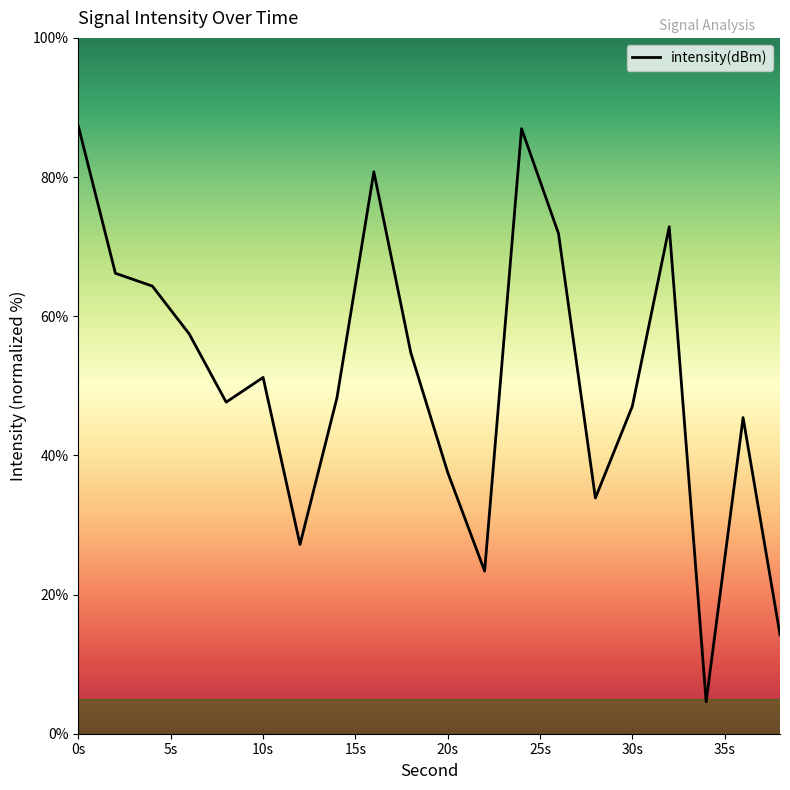

What is the difference between the maximum and minimum values?

82.6